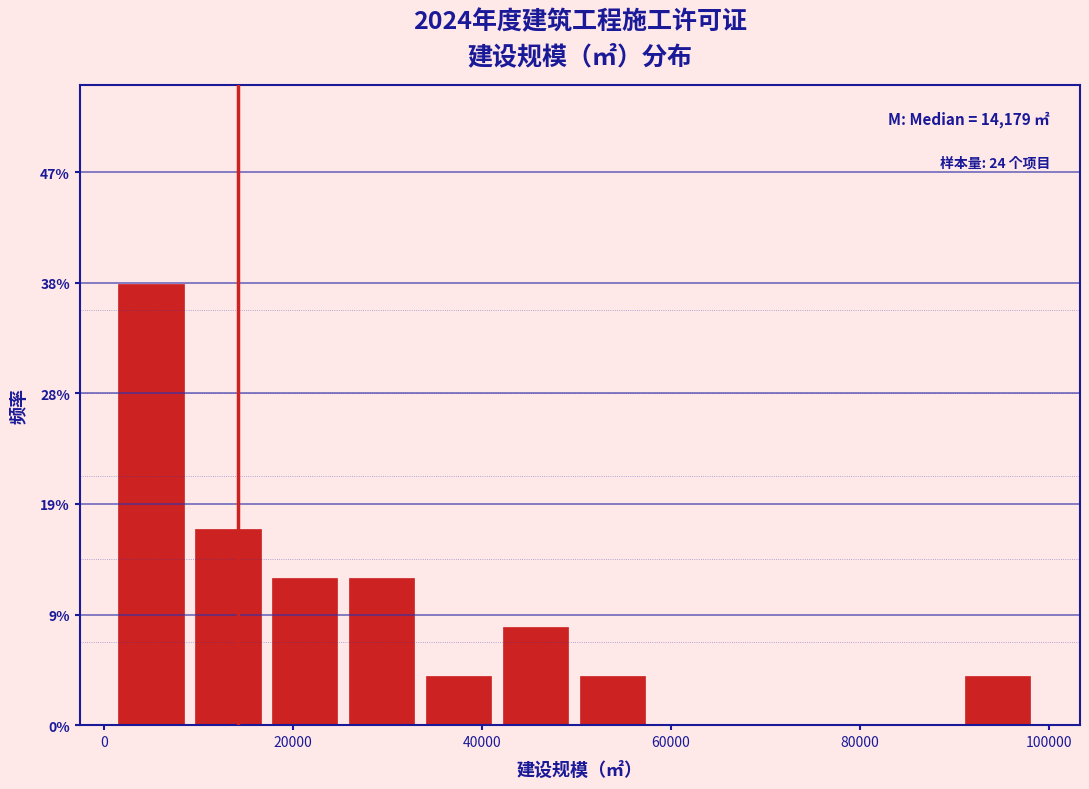

Which range on the x-axis has the tallest bar?

2000 to 10000